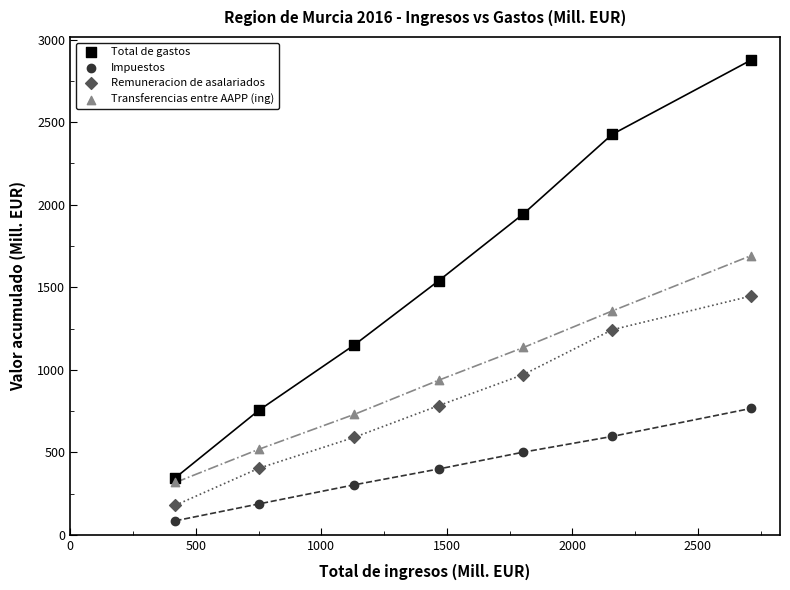

Which series reaches the minimum Y coordinate?

Impuestos